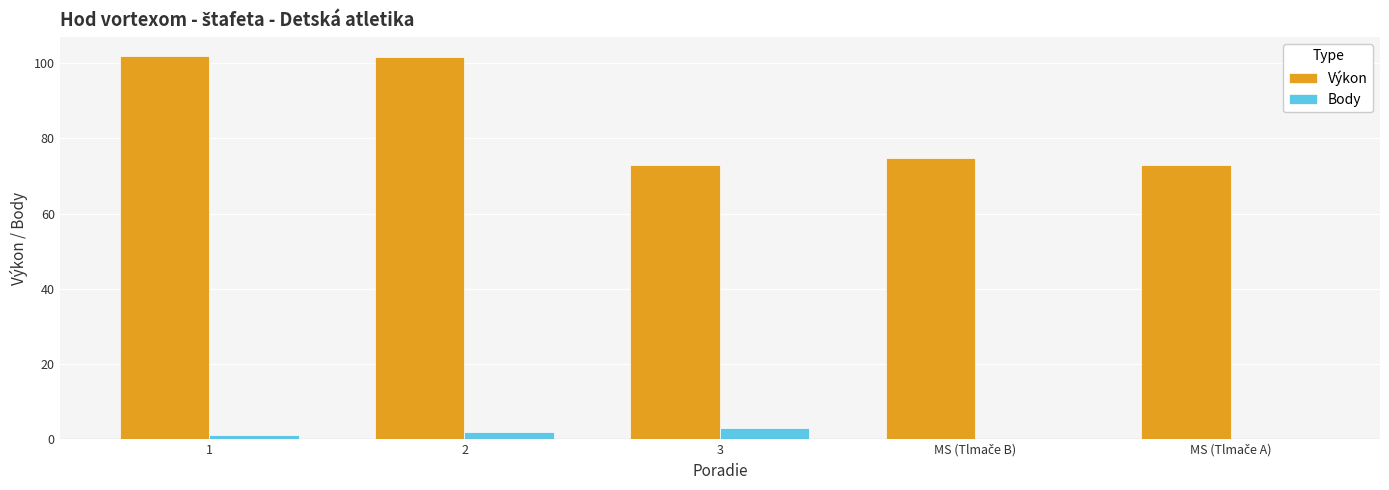

Is the value of Výkon at 3 greater than the value of Body at 2?

Yes